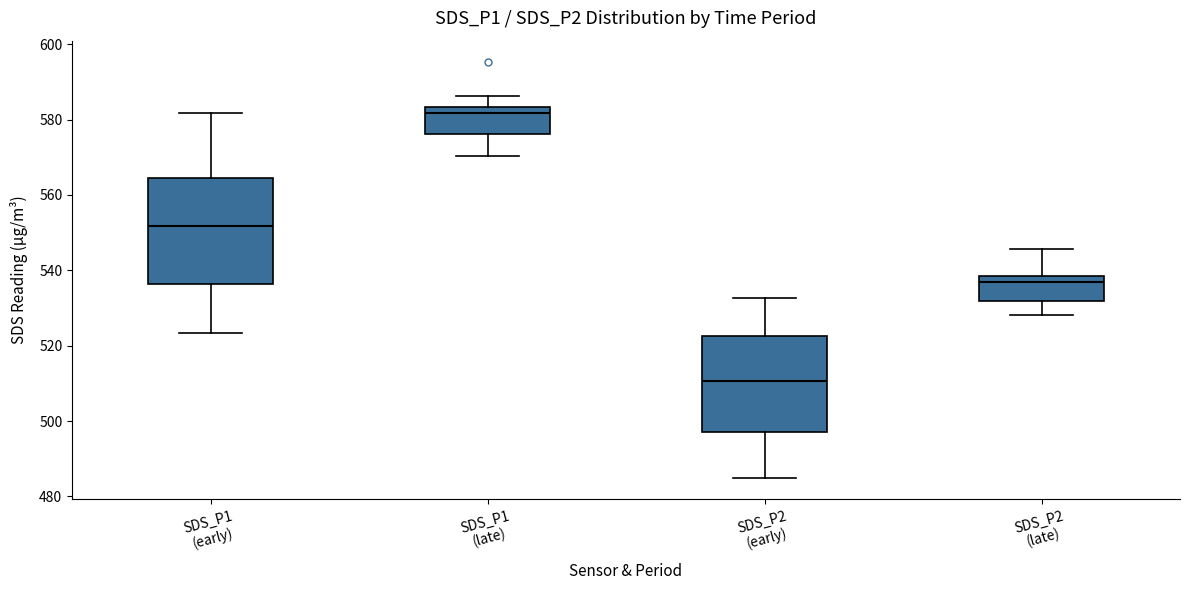

Reading left to right, read every box against the y-axis: the position of its median line, the range the box covers, and the ends of its whiskers. The values are not printed on the chart, so give them approximately, as read against the axis.

SDS_P1 (early): median 552, box 536 to 564, whiskers 524 to 582
SDS_P1 (late): median 582, box 576 to 584, whiskers 570 to 586
SDS_P2 (early): median 510, box 498 to 522, whiskers 484 to 532
SDS_P2 (late): median 536, box 532 to 538, whiskers 528 to 546